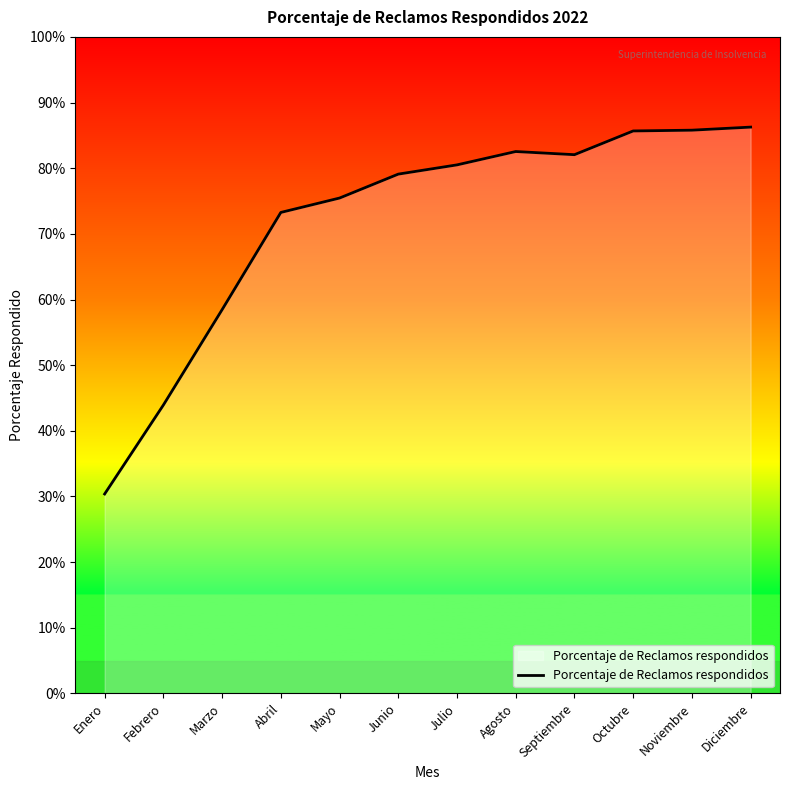

What is the difference between the values at Febrero and Abril?

0.3